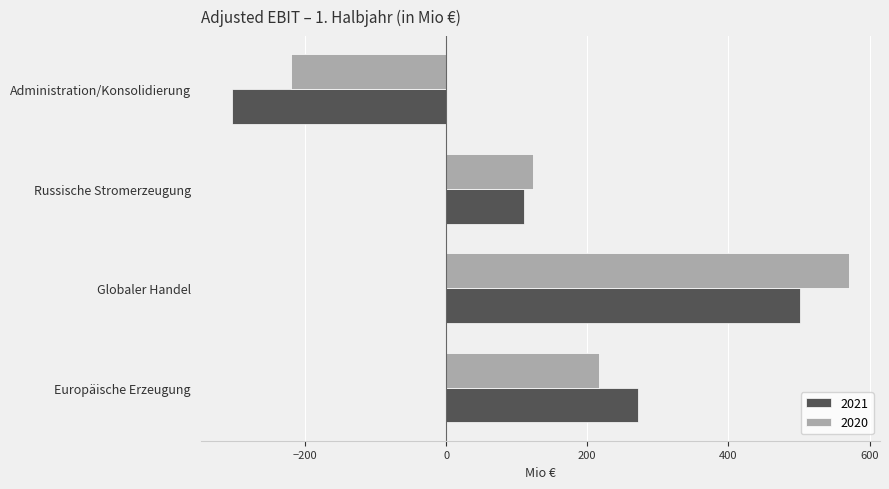

What is the approximate value of 2020 at Globaler Handel?

571